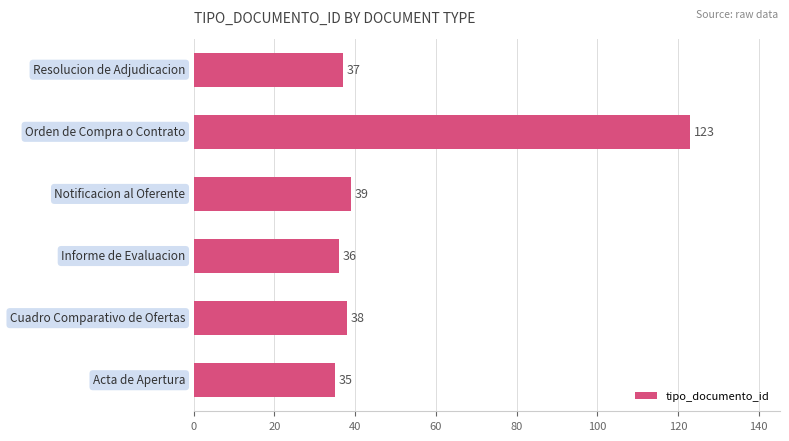

What is the maximum value shown in the chart?

123